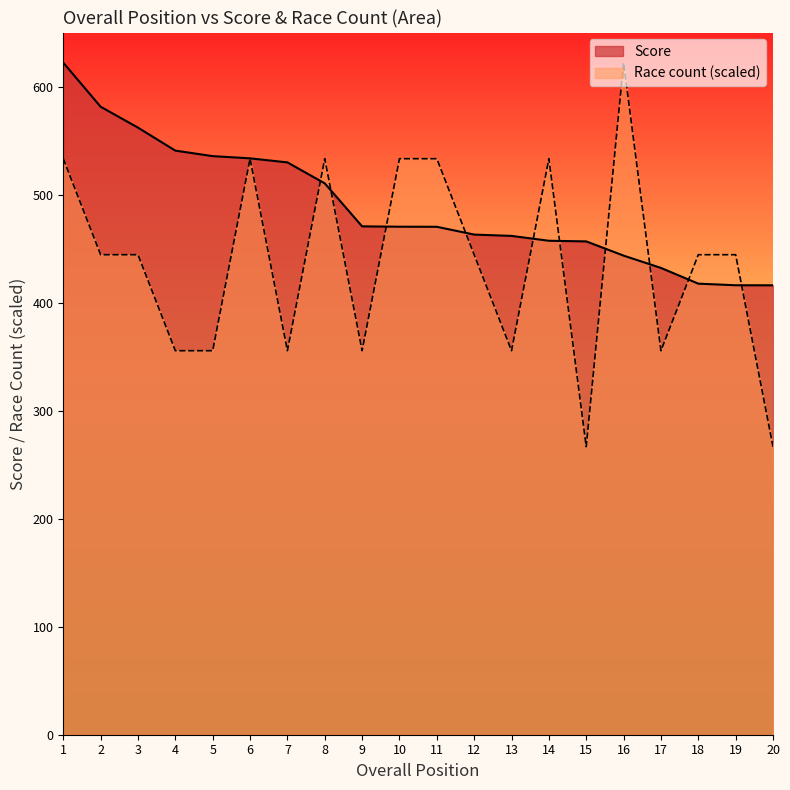

List the series in order of their overall mean, highest first.

Score, Race count (scaled)